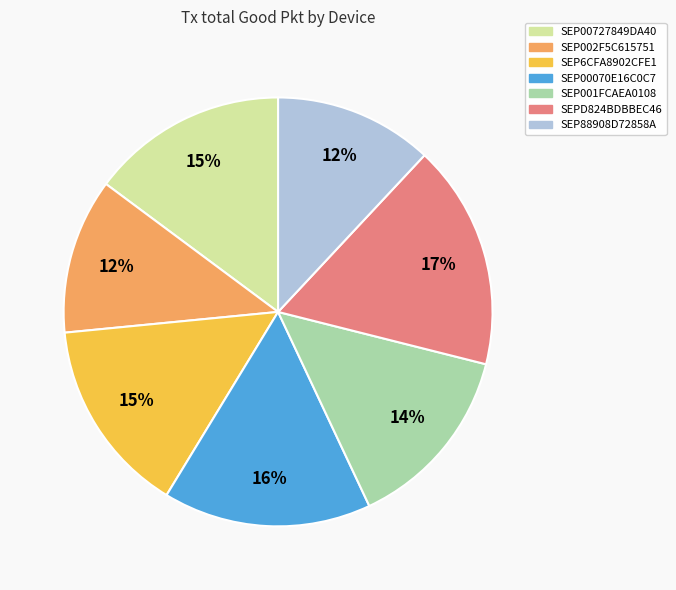

To the nearest percent, what portion does SEP001FCAEA0108 represent?

14%